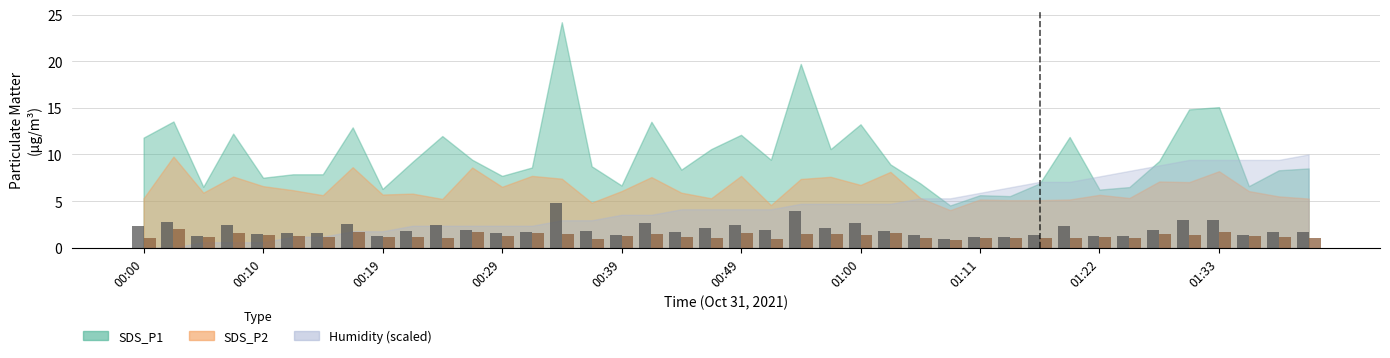

What is the minimum value shown in the chart?

0.8